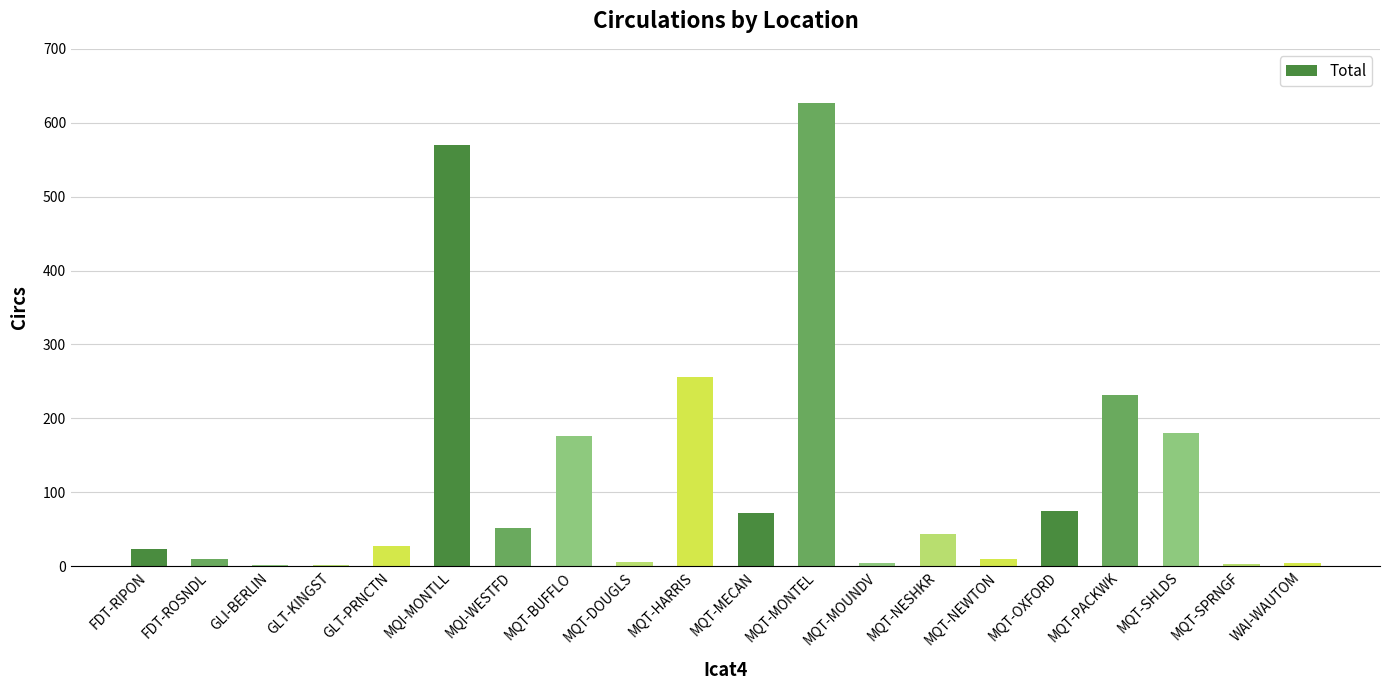

What is the sum of all values?

2371